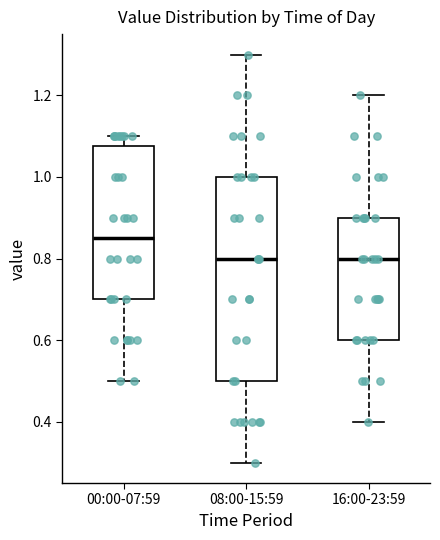

Comparing the boxes themselves (not the whiskers), which one is the tallest?

08:00-15:59